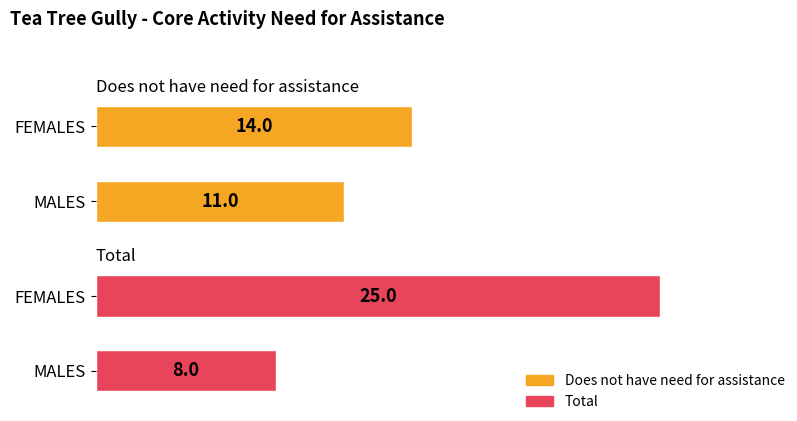

How many Total values are between 8 and 25?

2